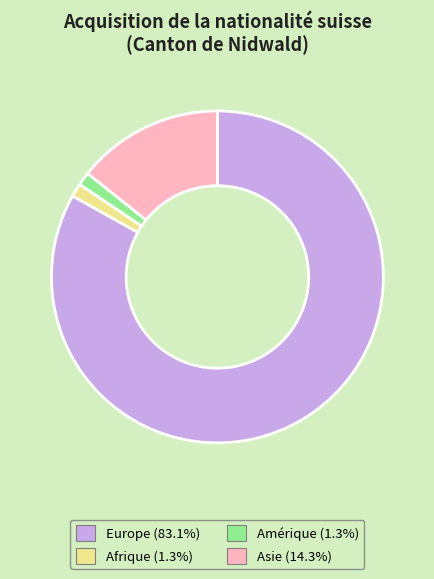

How many slices are in this pie chart?

4